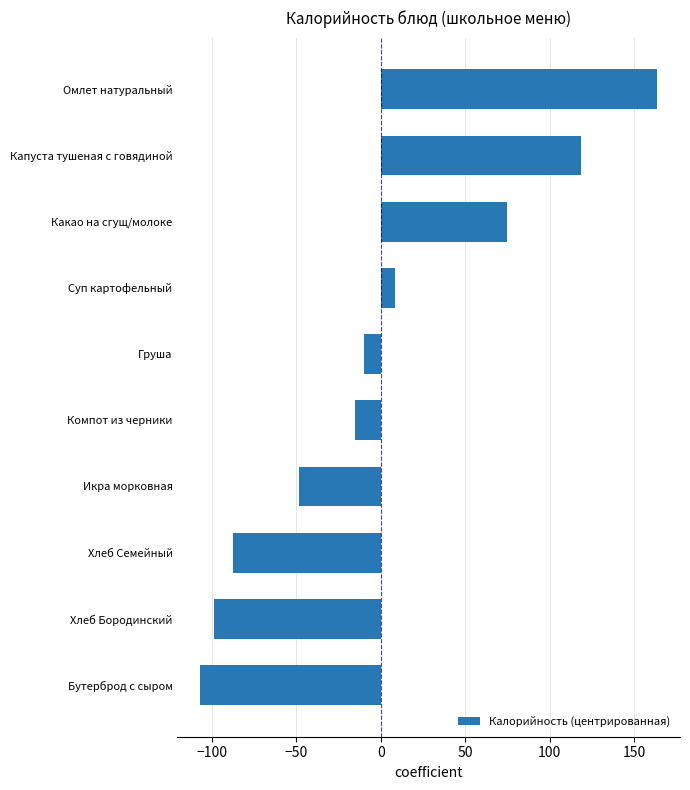

Rank the categories by value from lowest to highest.

Бутерброд с сыром, Хлеб Бородинский, Хлеб Семейный, Икра морковная, Компот из черники, Груша, Суп картофельный, Какао на сгущ/молоке, Капуста тушеная с говядиной, Омлет натуральный